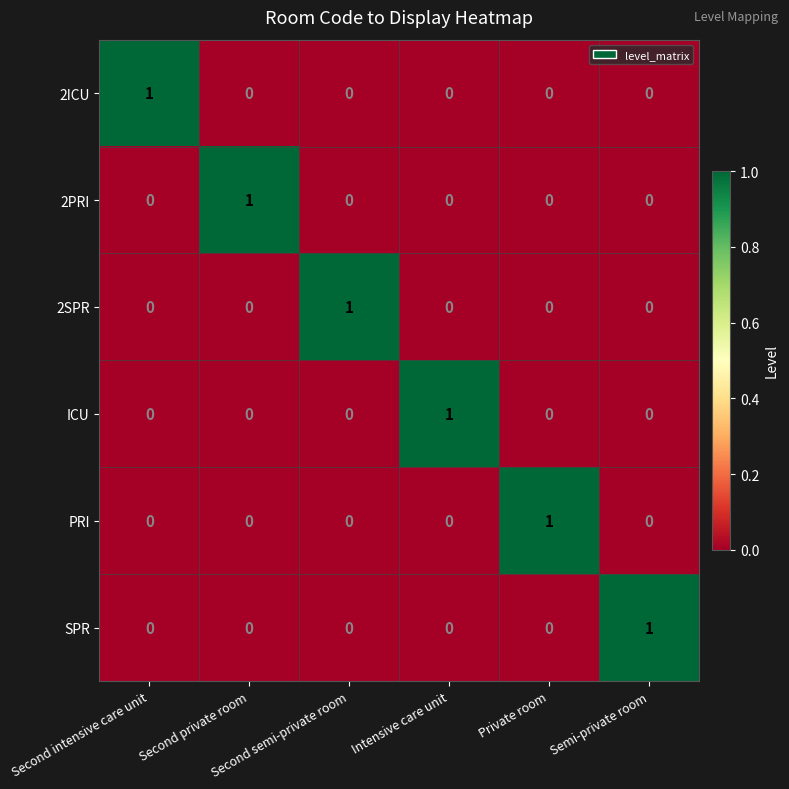

Count the number of categories in the chart.

6